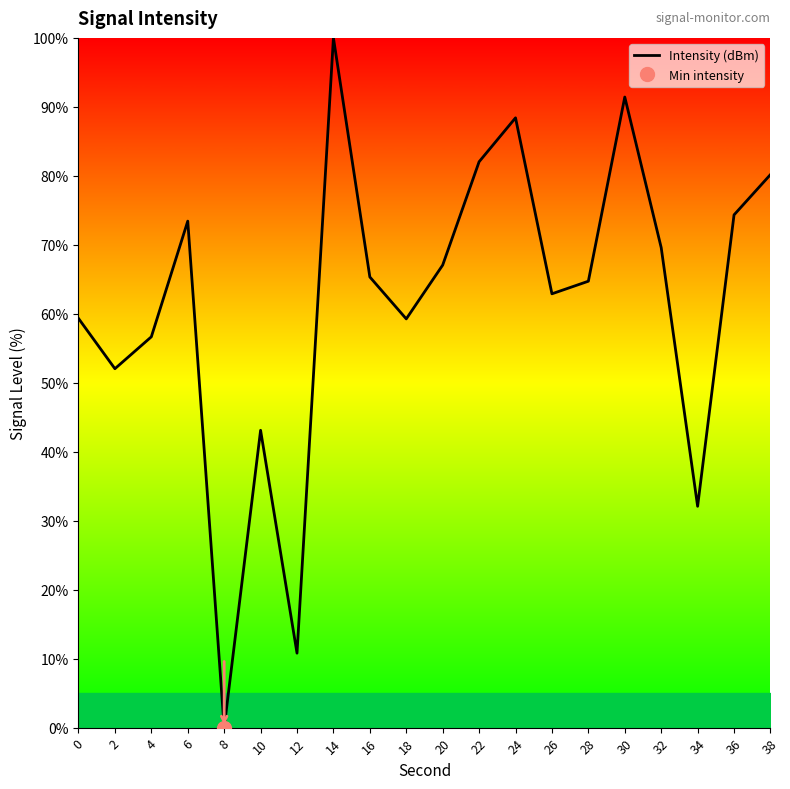

Which category has the lowest value across all series?

8